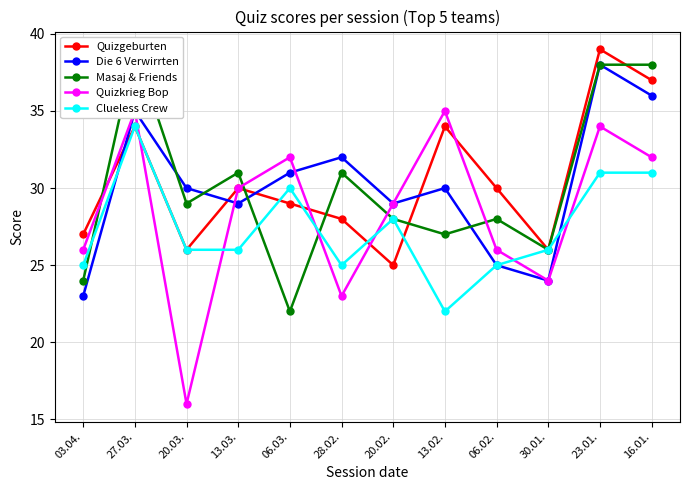

Which series changed the most between 06.03. and 13.02.?

Clueless Crew